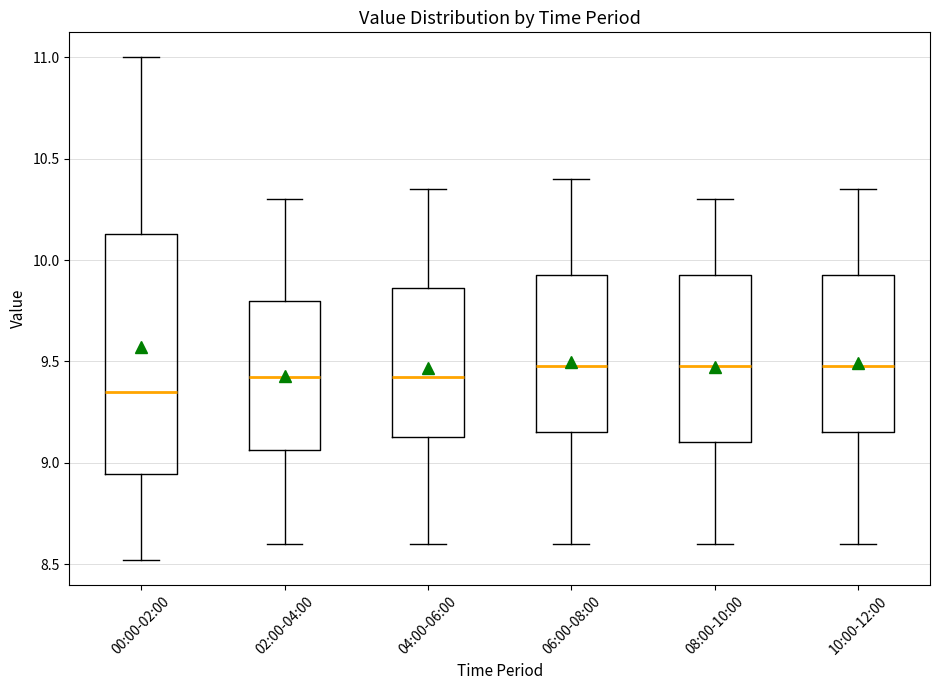

Which box has the lowest median line?

00:00-02:00